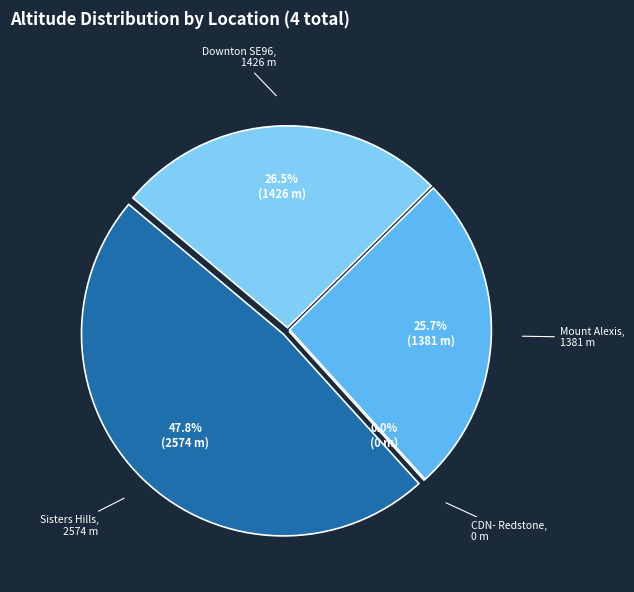

How many segments does this pie chart have?

4